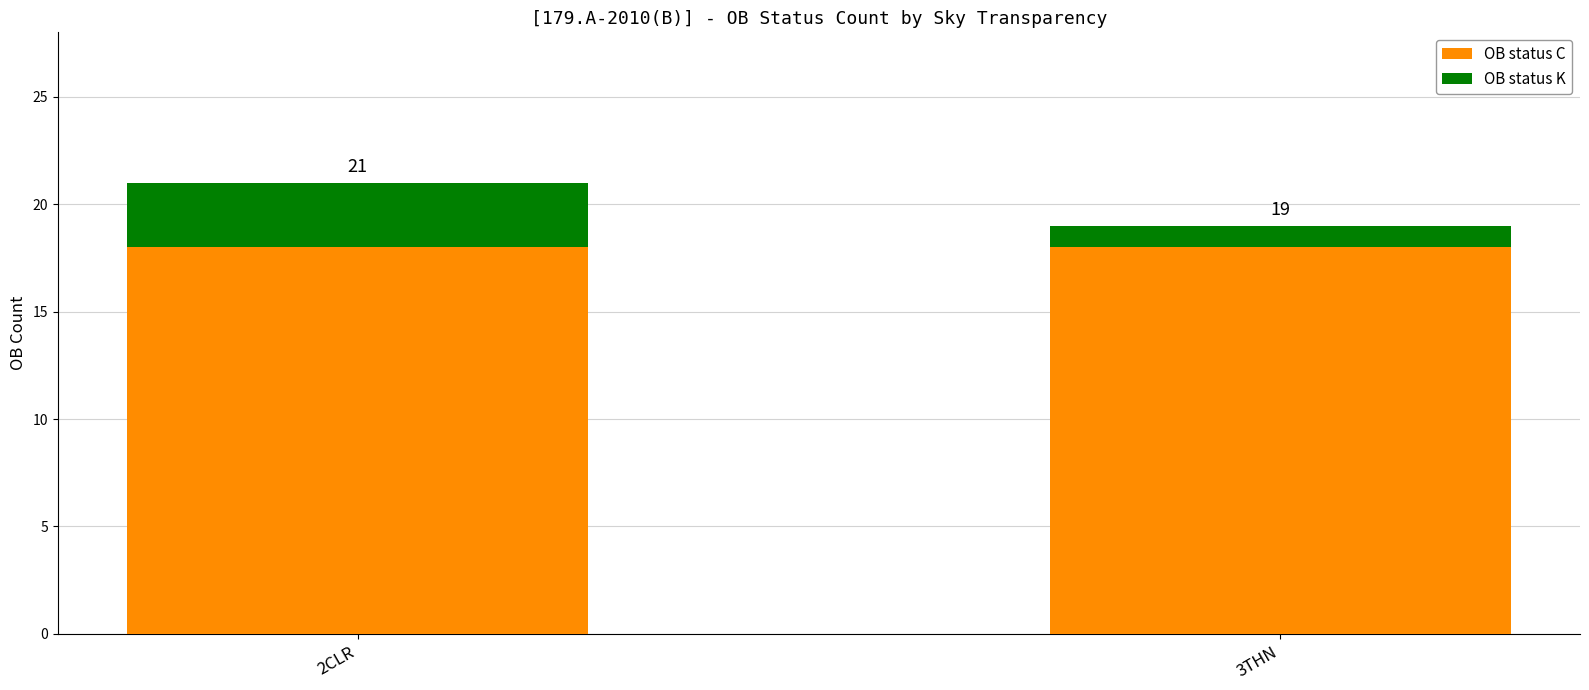

What are all the series names shown in the legend?

OB status C, OB status K